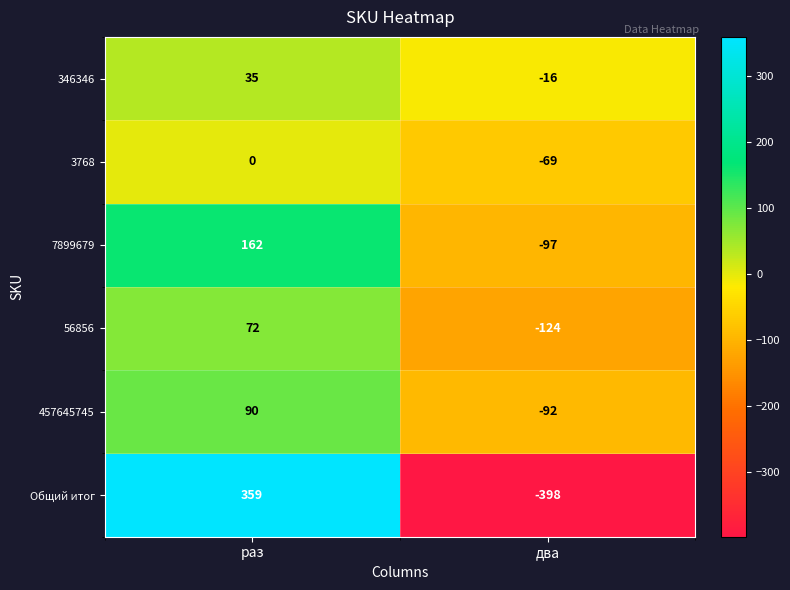

At which category does the chart reach its peak across all series?

раз